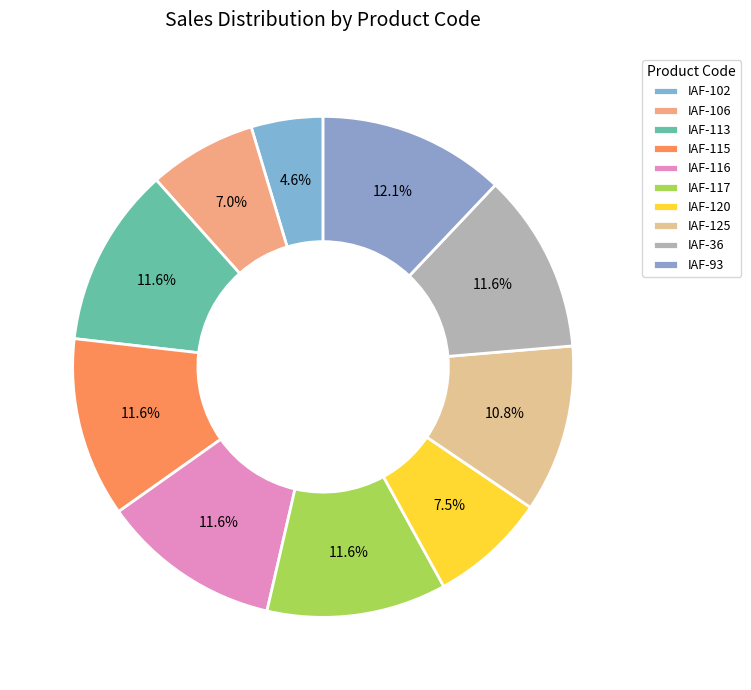

How many segments does this pie chart have?

10